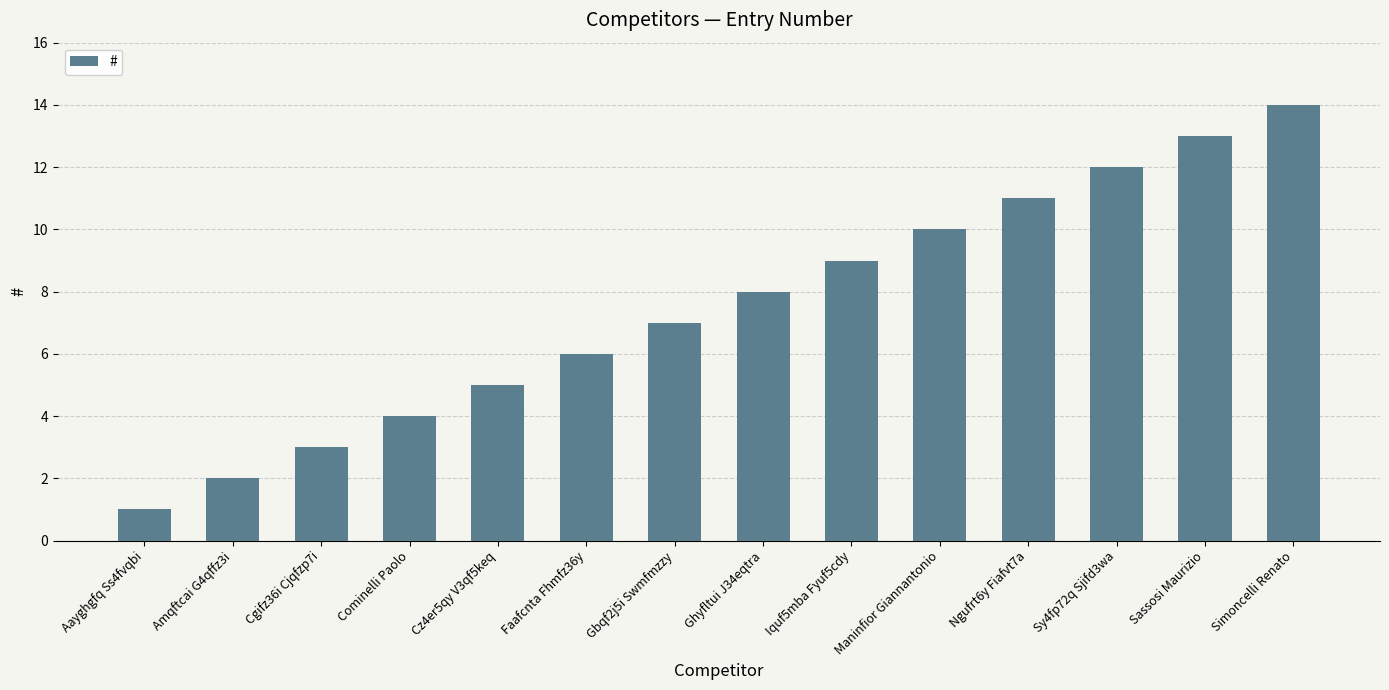

What is the sum of the values at Maninfior Giannantonio and Cz4er5qy V3qf5keq?

15